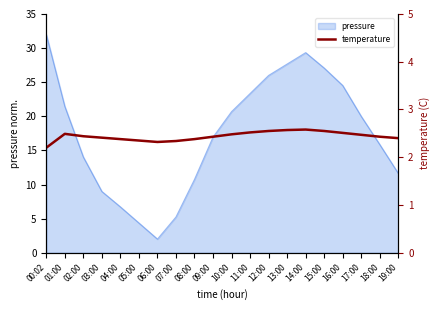

What is the sum of the values at 10:00 and 00:02?

4.7